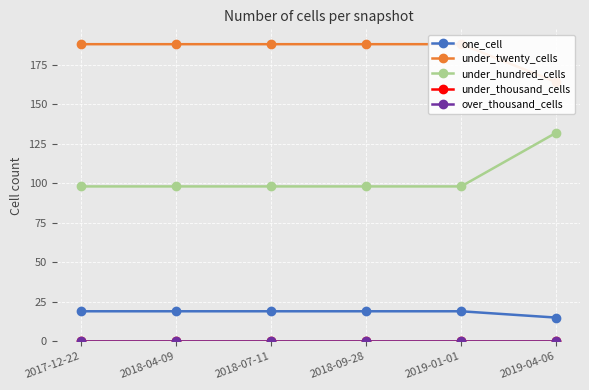

Which has a higher value, 2017-12-22 or 2018-09-28?

2017-12-22